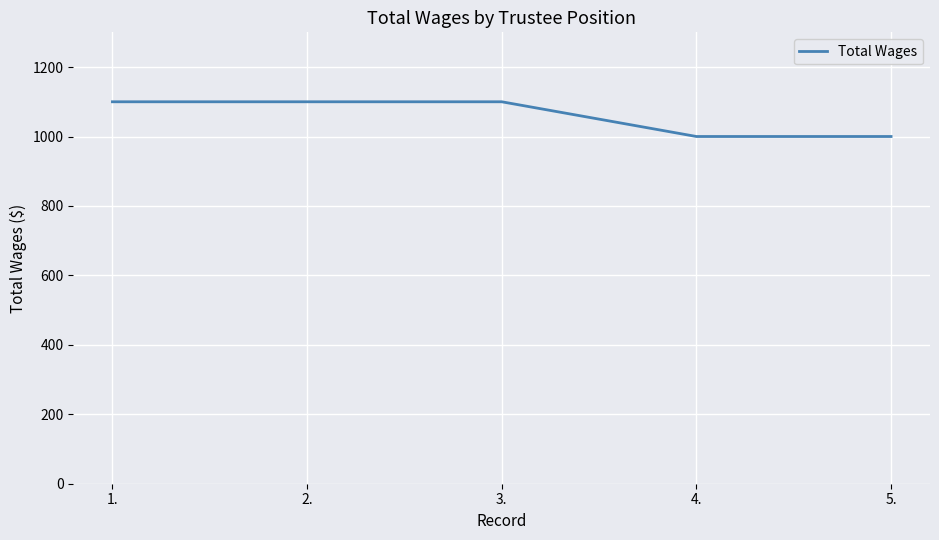

Is it true that the value at 5. is 1487?

False